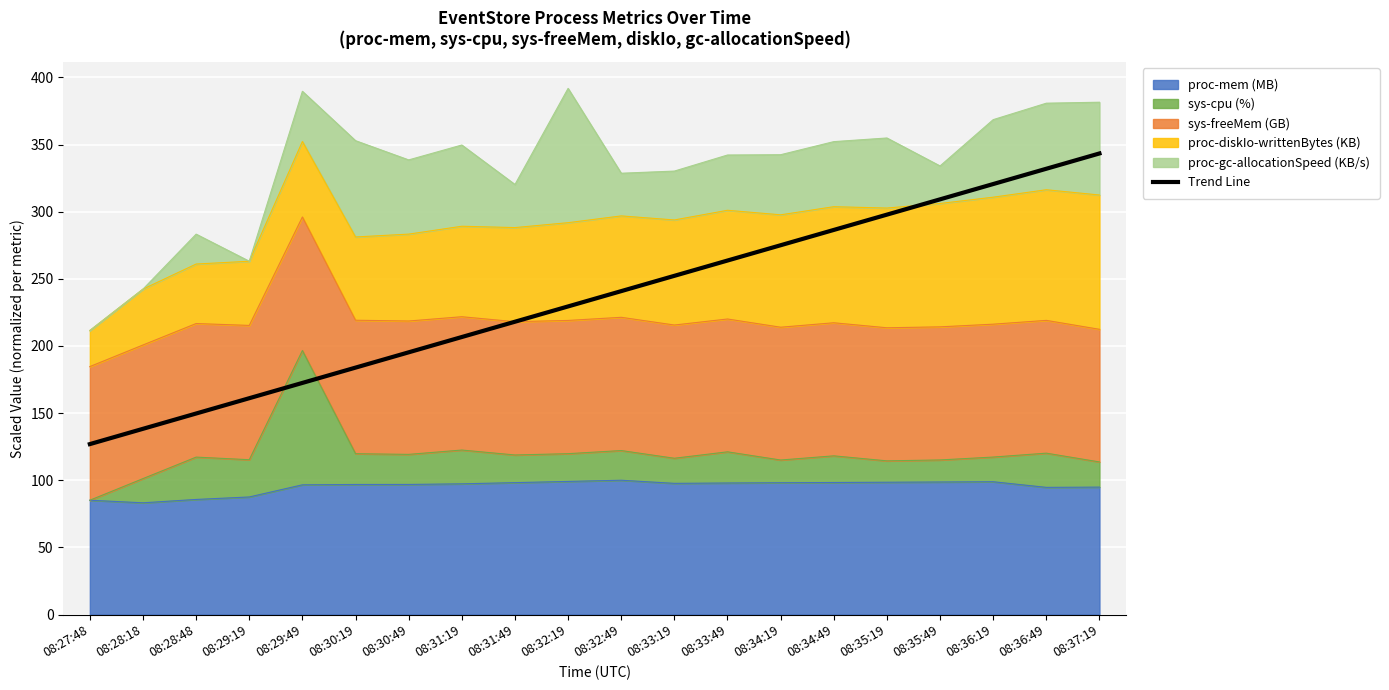

What is the smallest value displayed?

126.9